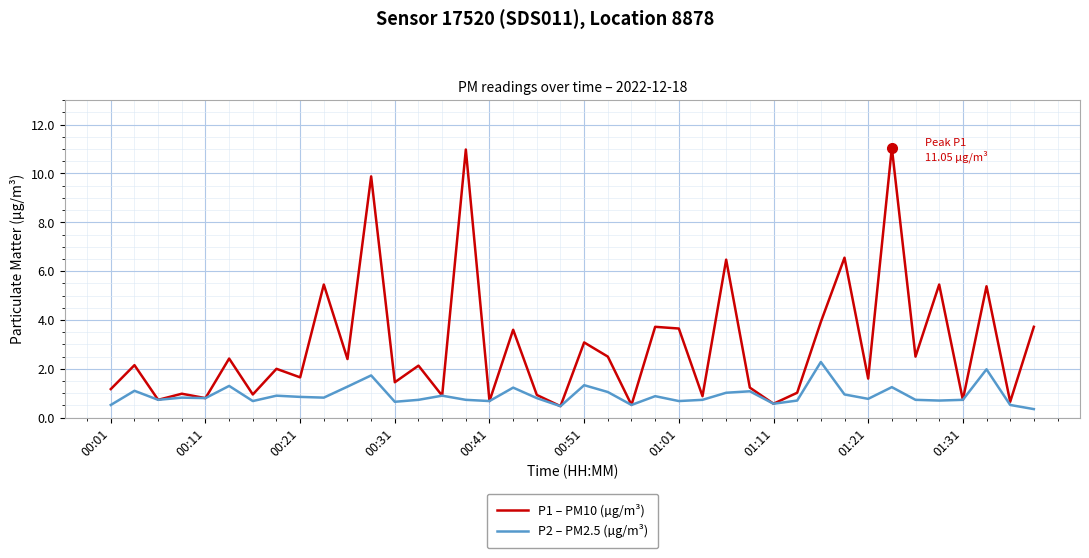

Which series has the largest total across all categories?

P1 – PM10 (µg/m³)